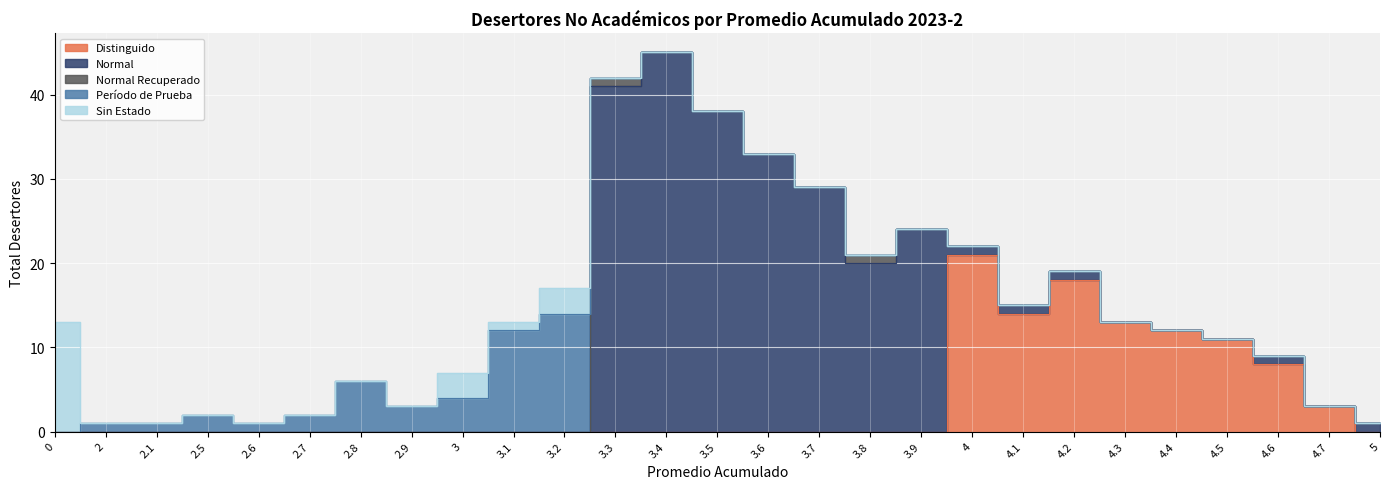

Between 3 and 4.7, which is larger?

4.7